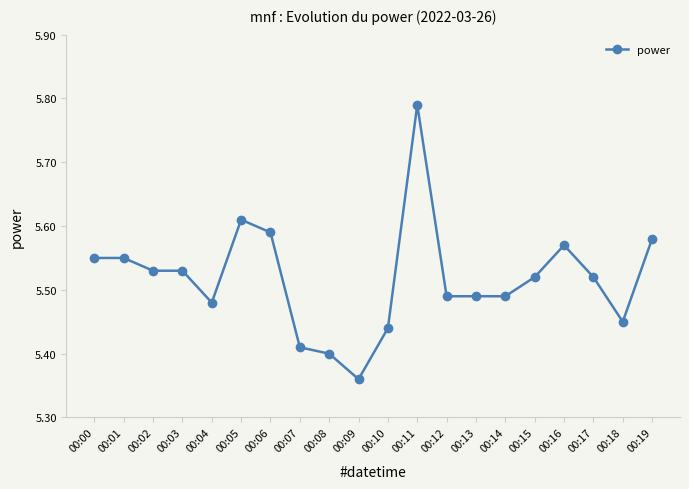

Is this an area chart (filled region under the line)?

No